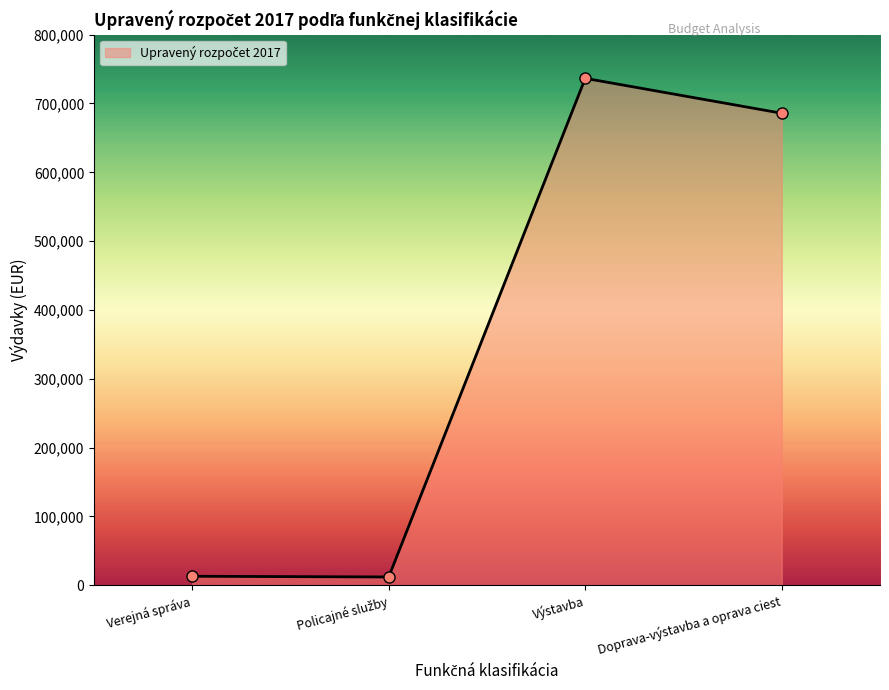

True or false: the data has more than 0 interior local peaks.

True